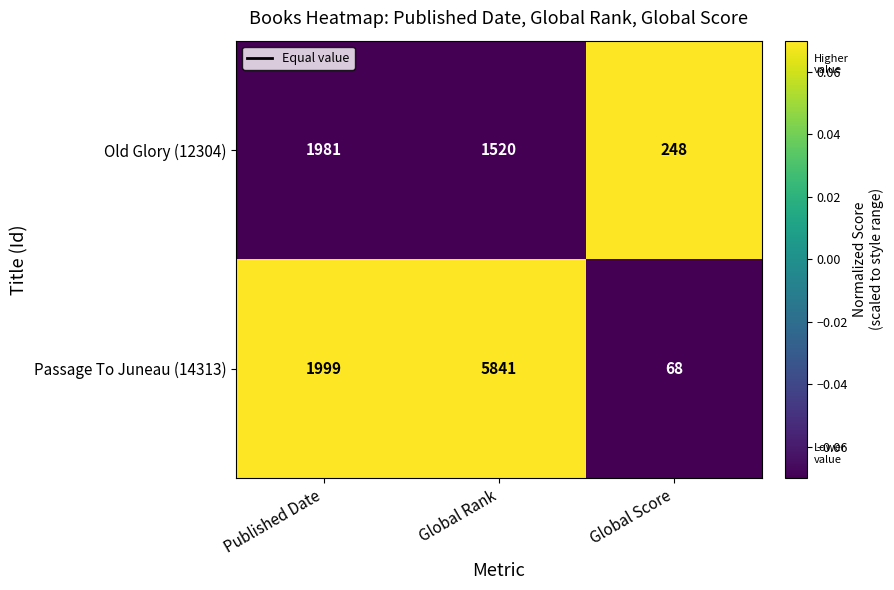

Count the number of data series in this chart.

2